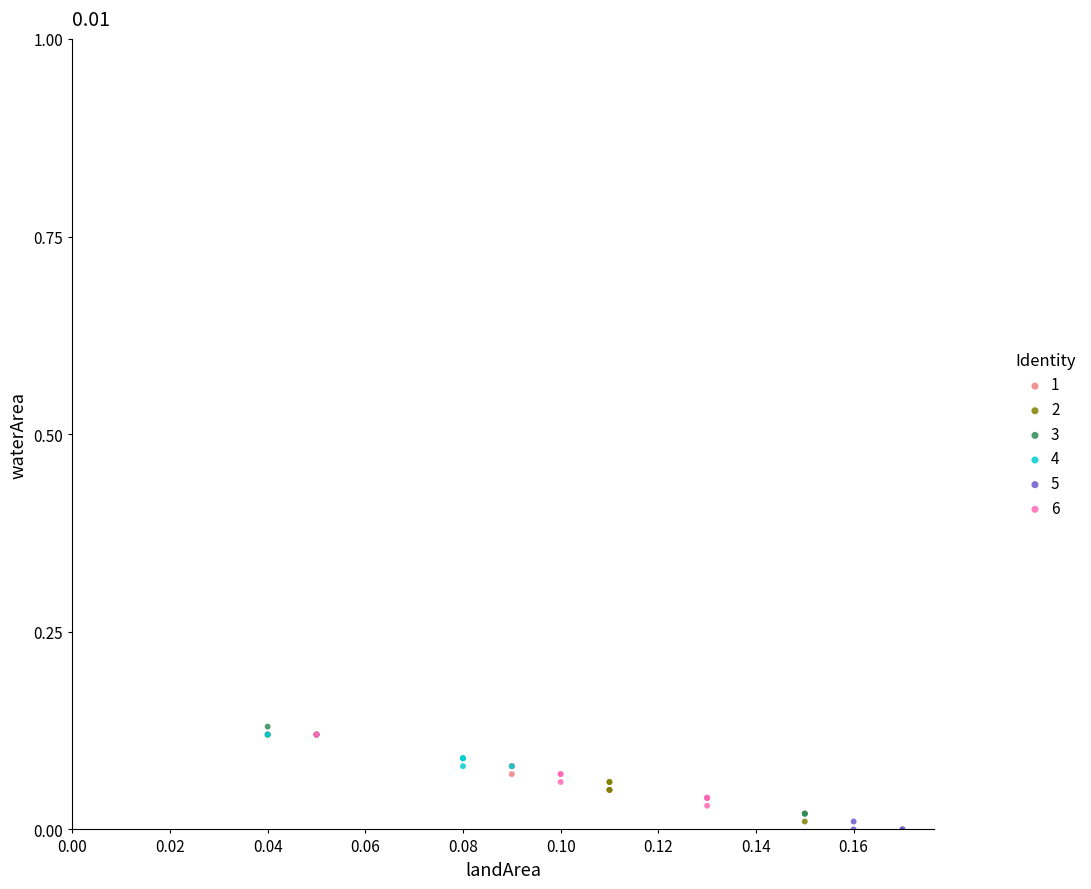

What are all the series names shown in the legend?

1, 2, 3, 4, 5, 6